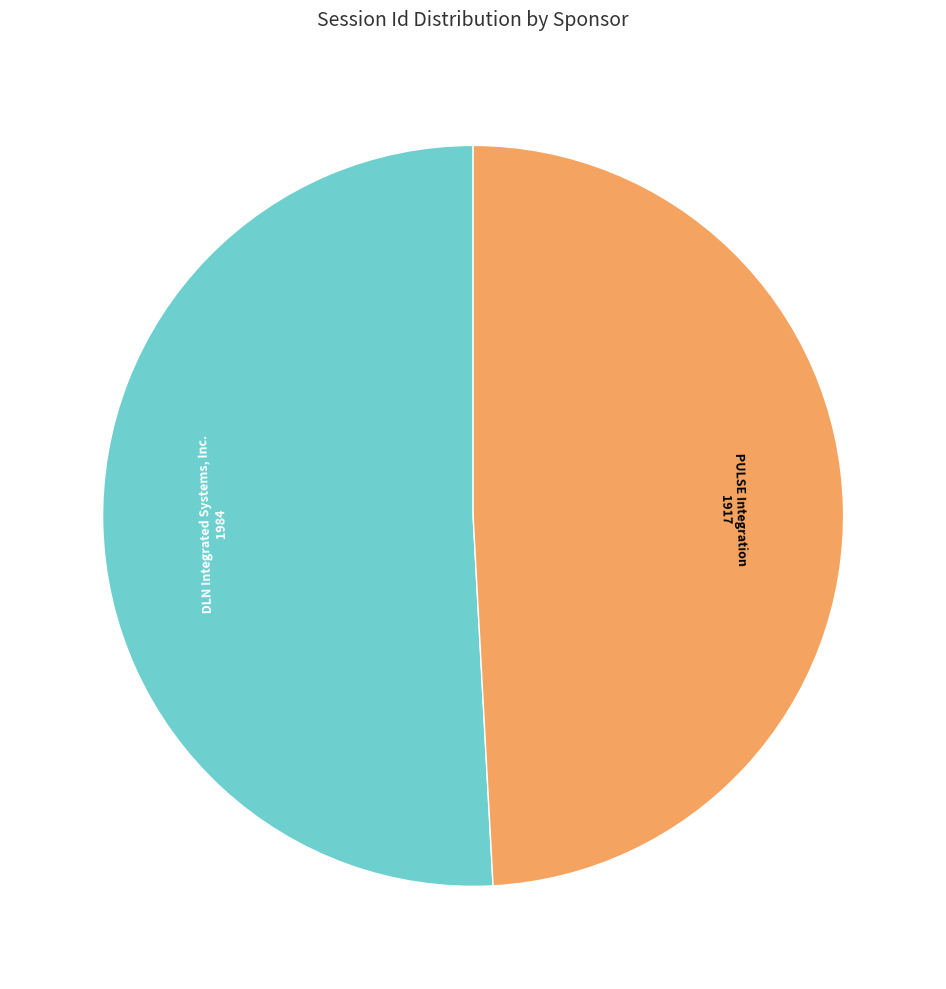

Count the number of slices in the pie.

2